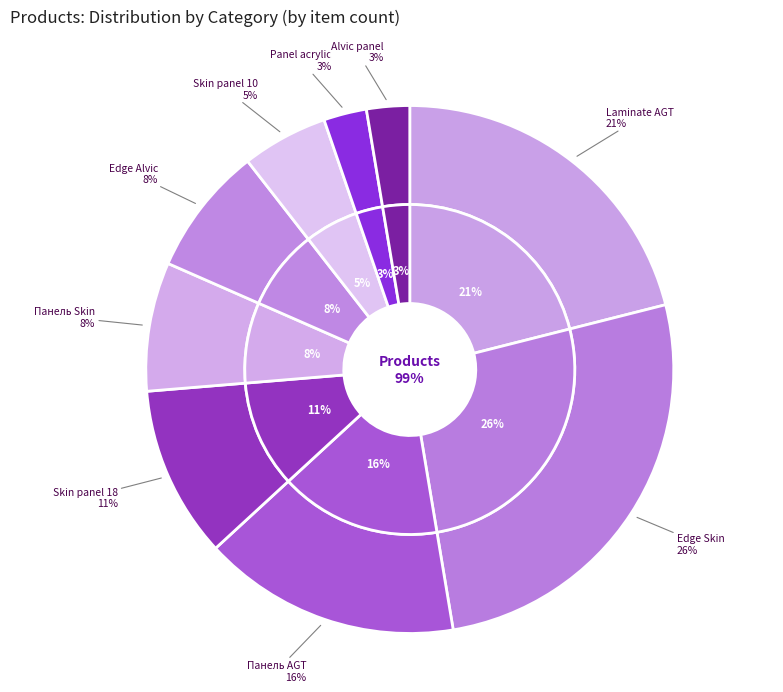

Is it true that Edge Skin Calabianca is 26% of the pie?

True